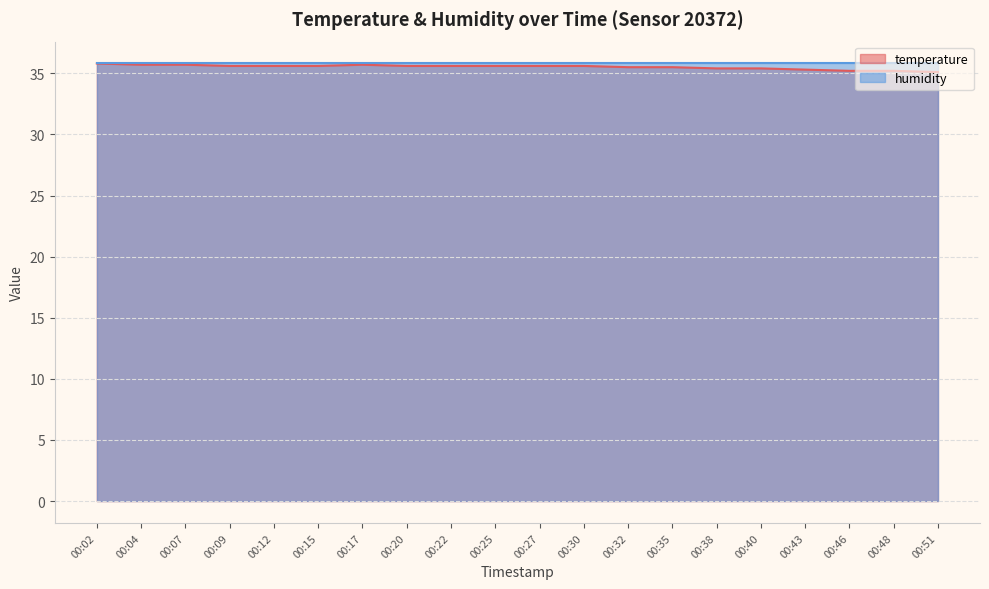

What is the sum of all values?

710.3